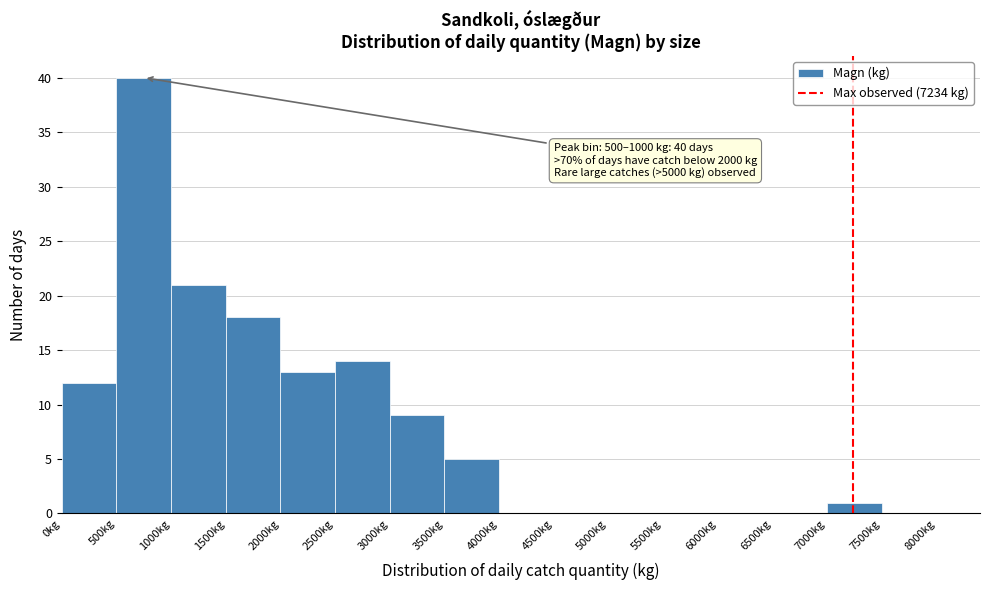

Over which range of the x-axis is the bar tallest?

500 to 1000